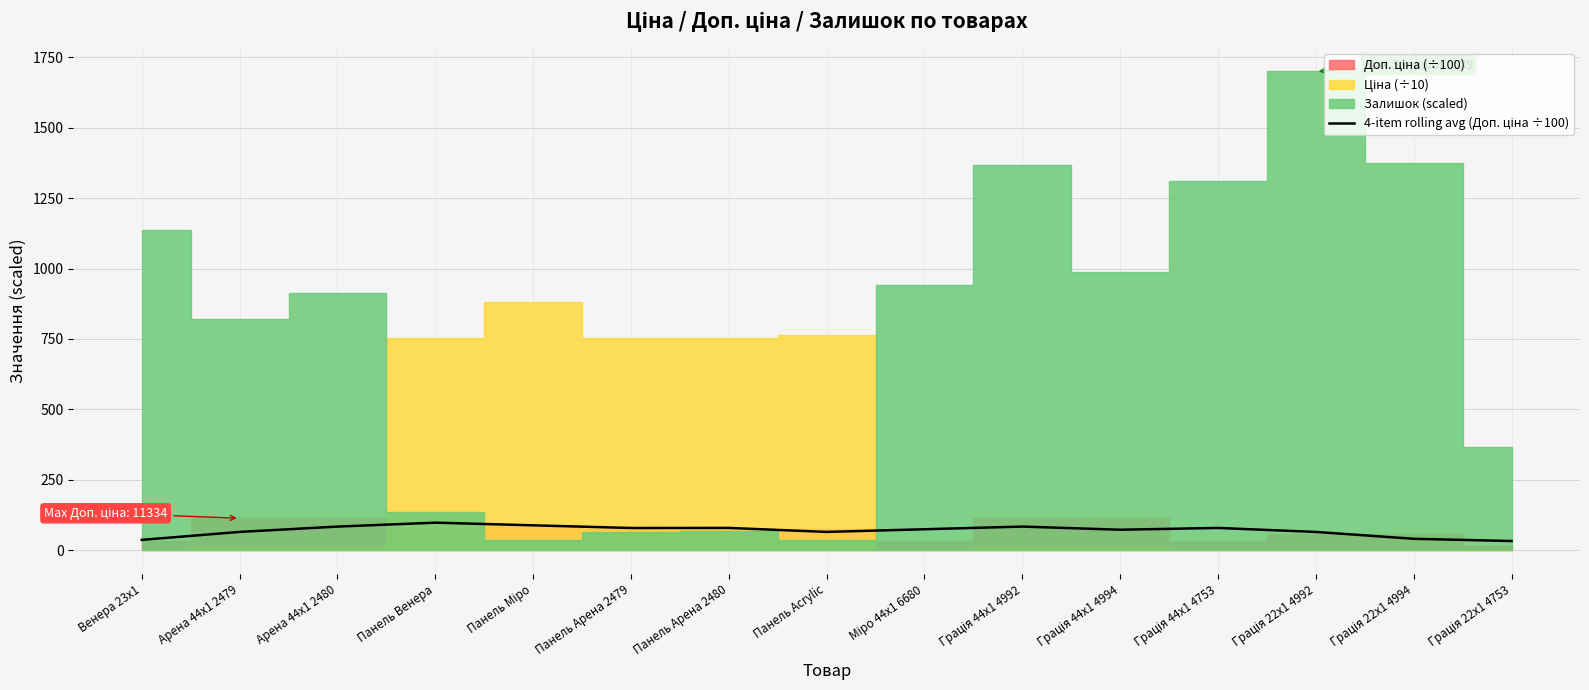

What is the value of the 1st point from the left?

36.3